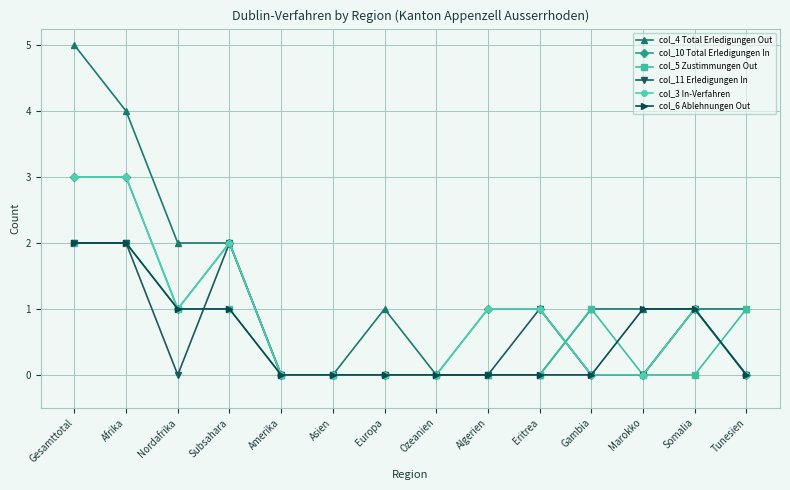

What is the label of the 9th point from the right?

Asien